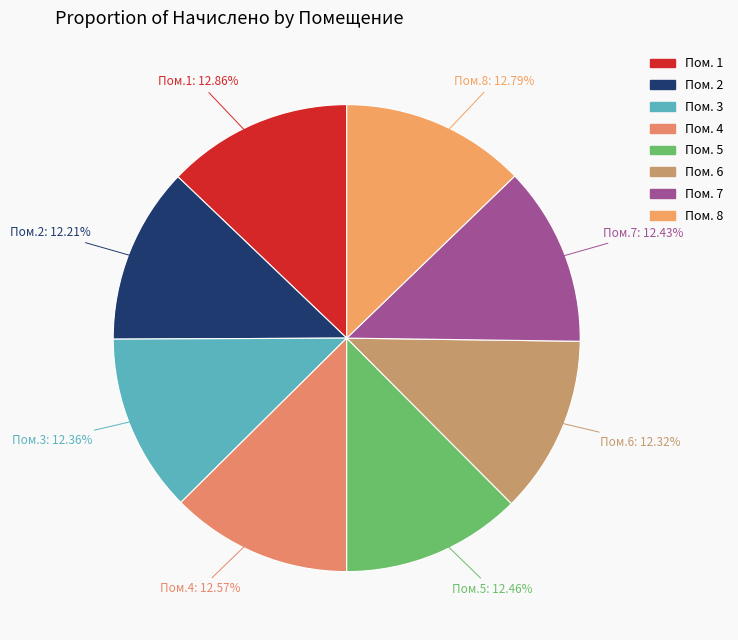

How many slices are in this pie chart?

8